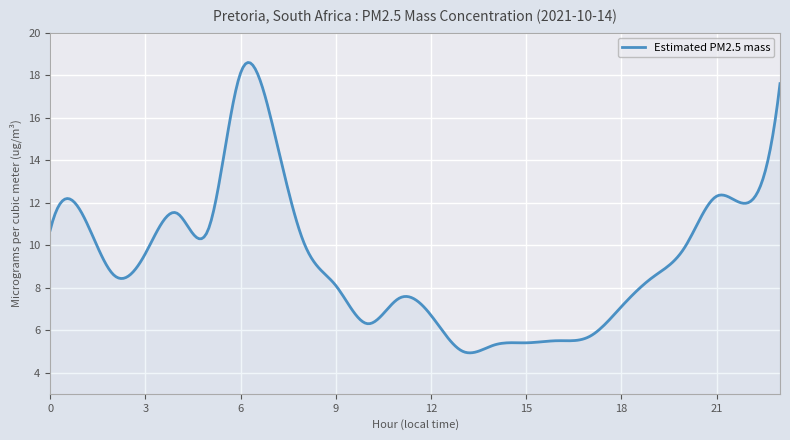

What is the greatest value displayed?

18.6